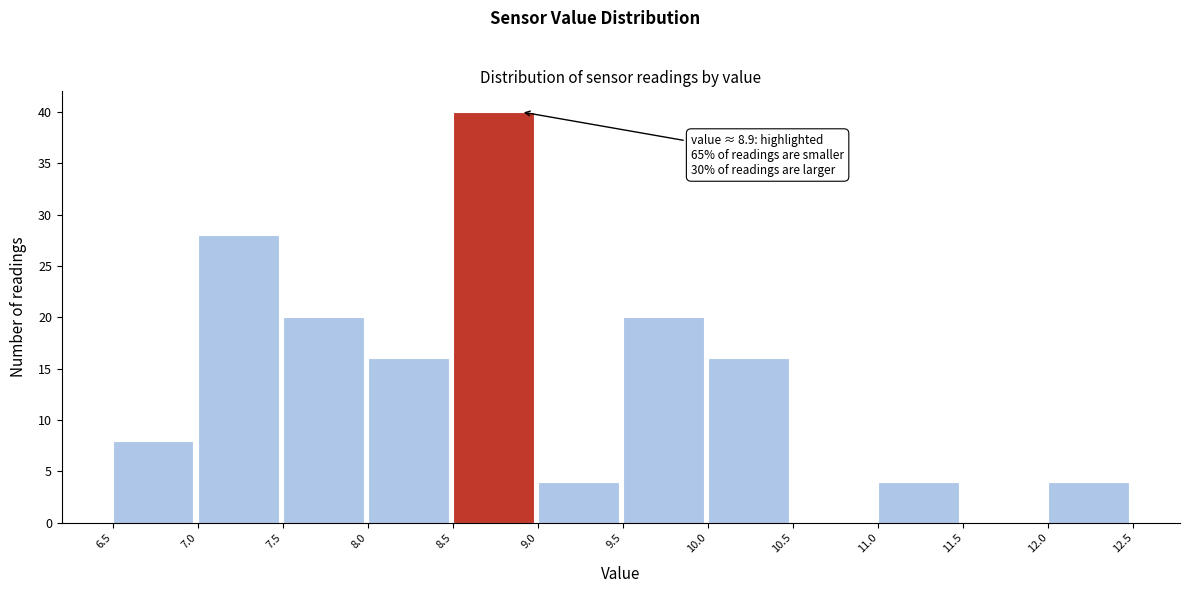

Which range on the x-axis has the tallest bar?

8.5 to 9.0